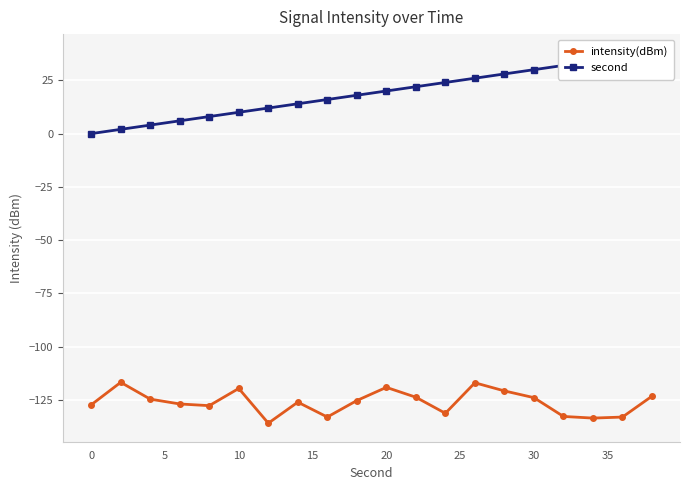

True or false: second and intensity(dBm) intersect in this chart.

False